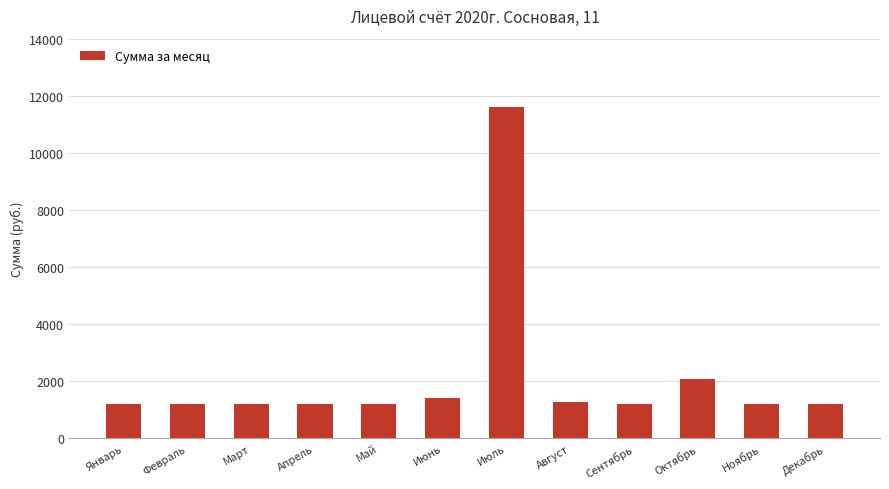

Approximately how many times larger is the value at Июнь compared to Сентябрь?

1.2